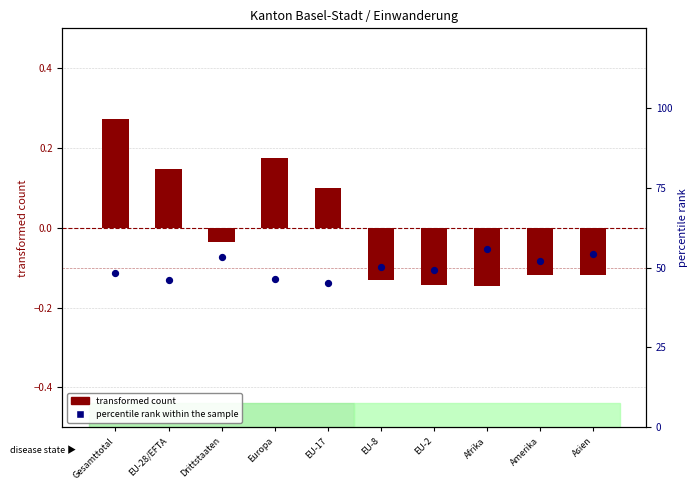

At how many categories does at least one series exceed 47?

7